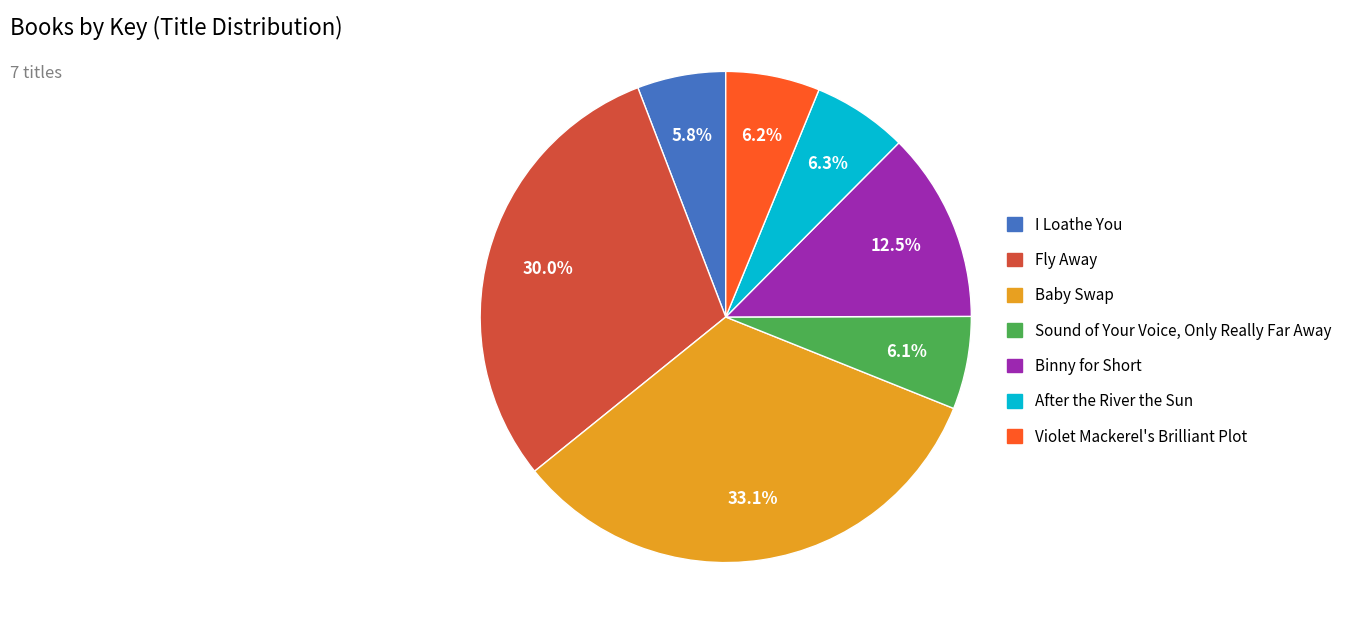

How much of the chart is everything except Fly Away?

70.0%